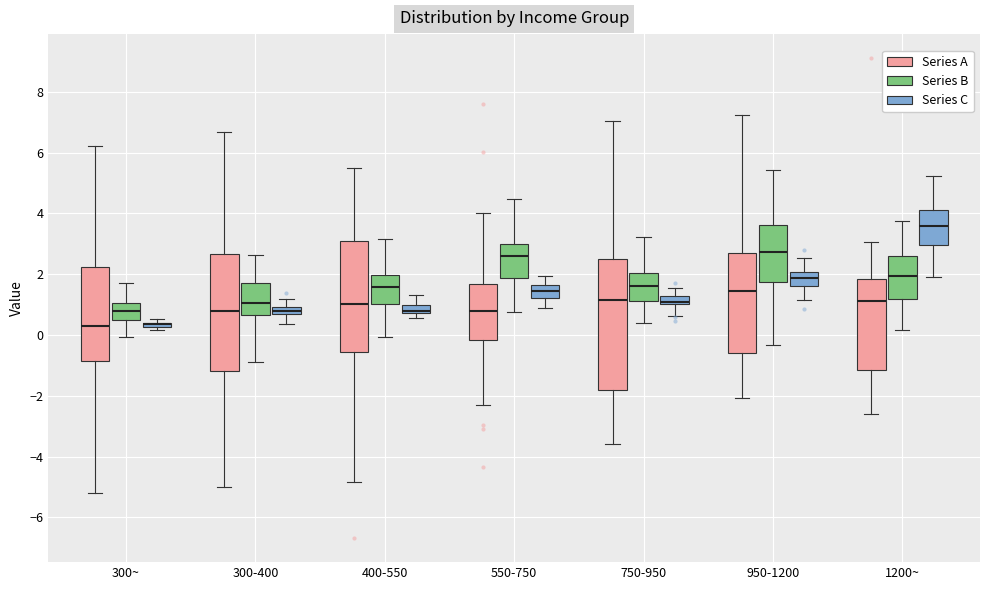

Which box is the tallest, from its lower edge to its upper edge?

750-950 (Series A)